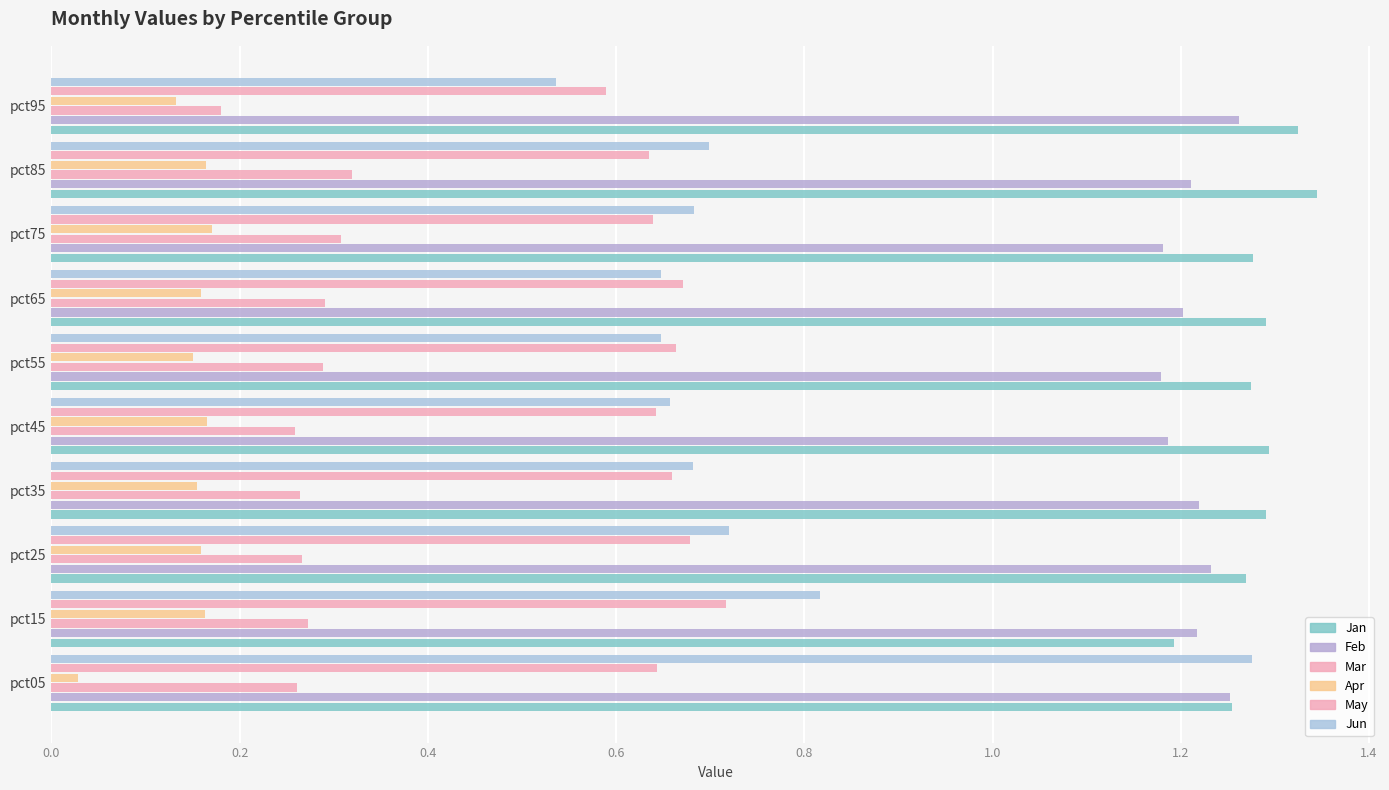

How many series are shown in this chart?

6